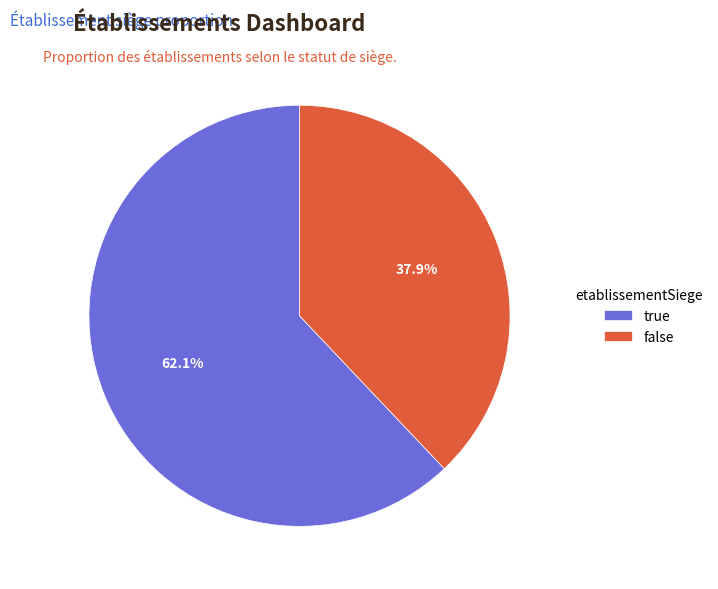

Which category has the smallest portion of the pie?

false